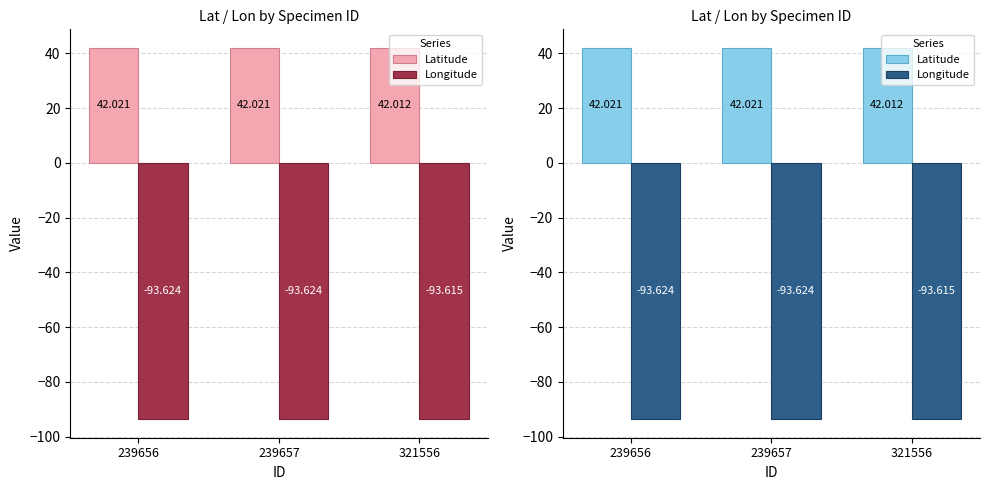

Does the chart contain any negative values?

Yes